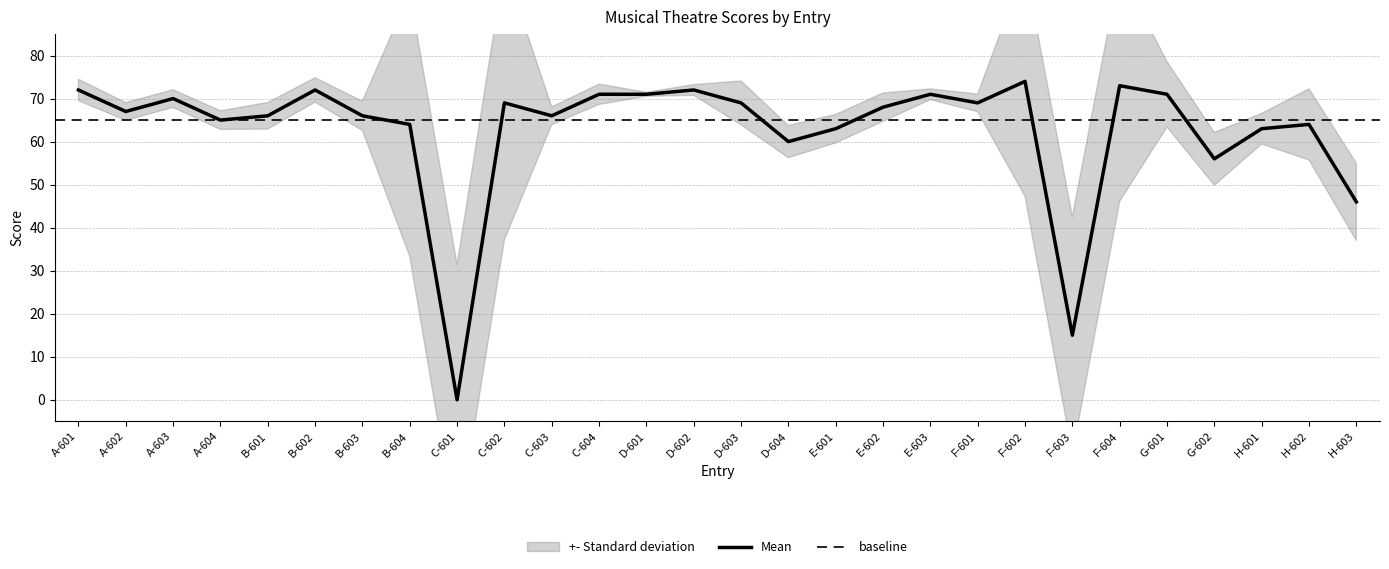

Is it true that Mean equals 0 at C-601?

True